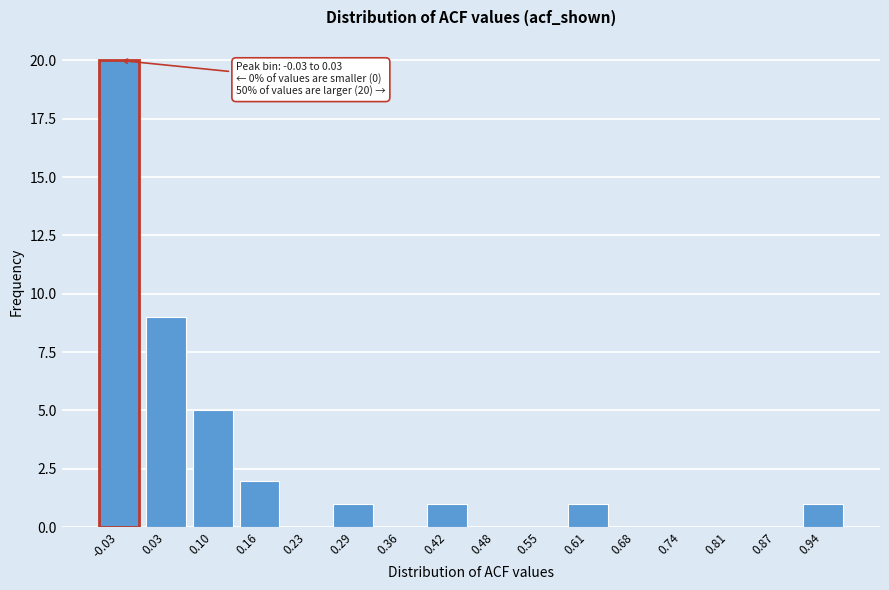

Reading left to right, what are all the values shown in this chart?

-0.03=20	0.03=9	0.10=5	0.16=2	0.23=0	0.29=1	0.36=0	0.42=1	0.48=0	0.55=0	0.61=1	0.68=0	0.74=0	0.81=0	0.87=0	0.94=1